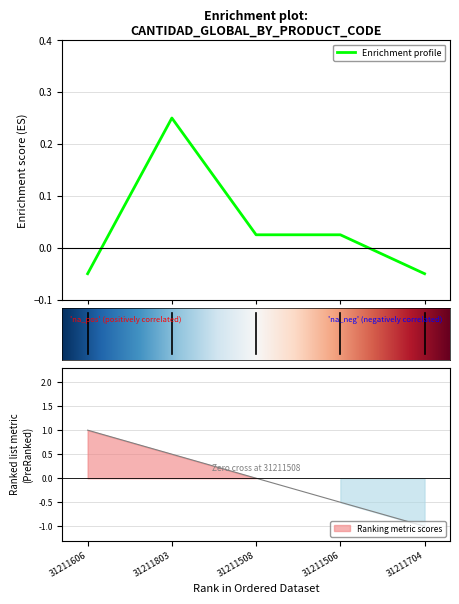

Count the number of data series in this chart.

1